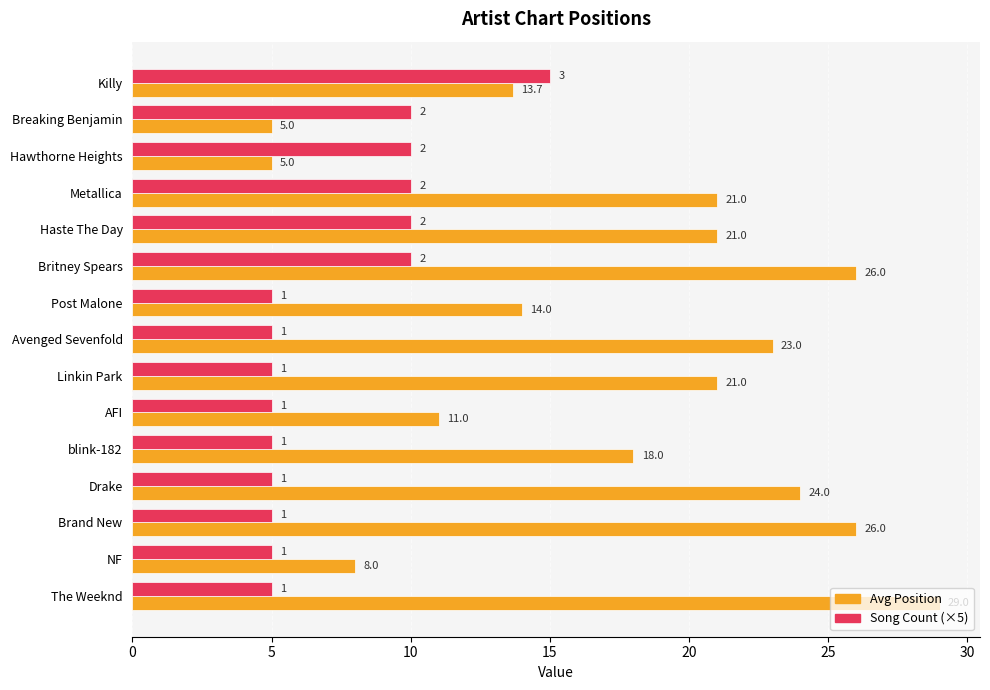

What is the average value of the Avg Position series?

17.7